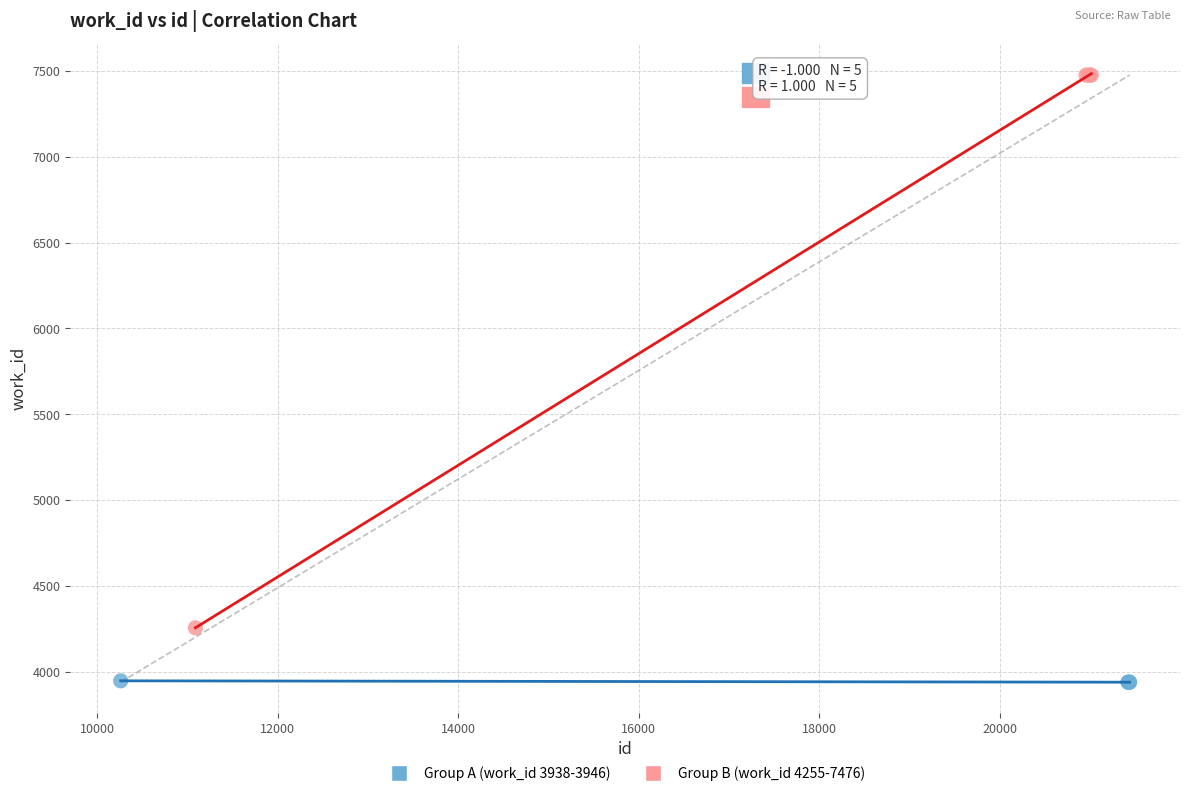

Which series contains the lowest Y value?

Group A (work_id 3938-3946)